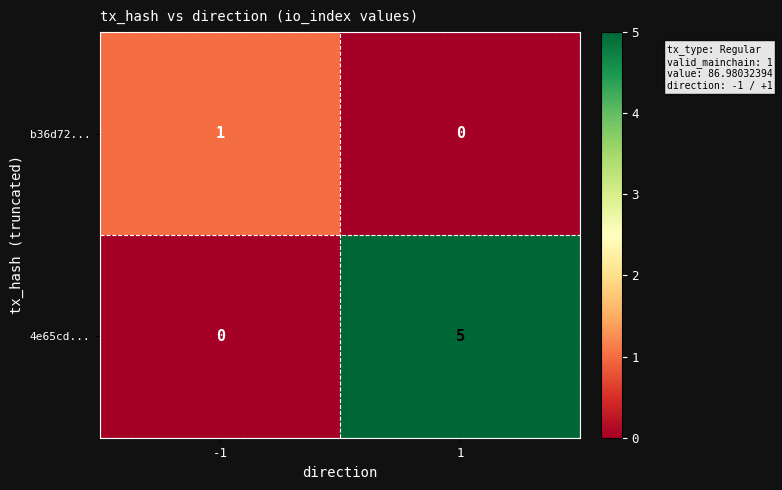

At -1, list the series in order from largest to smallest.

b36d72..., 4e65cd...